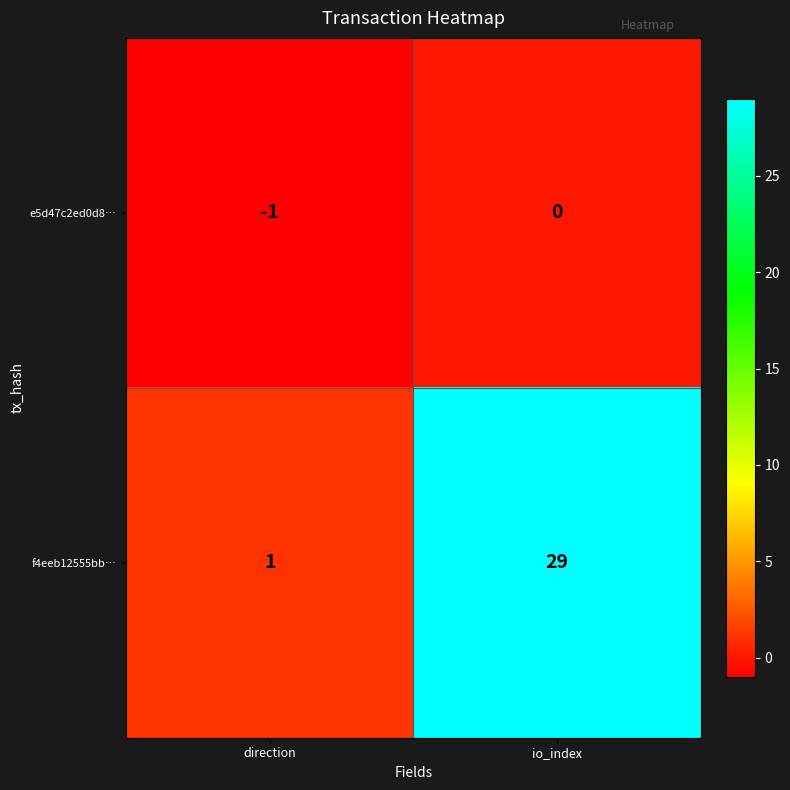

Count the number of data series in this chart.

2